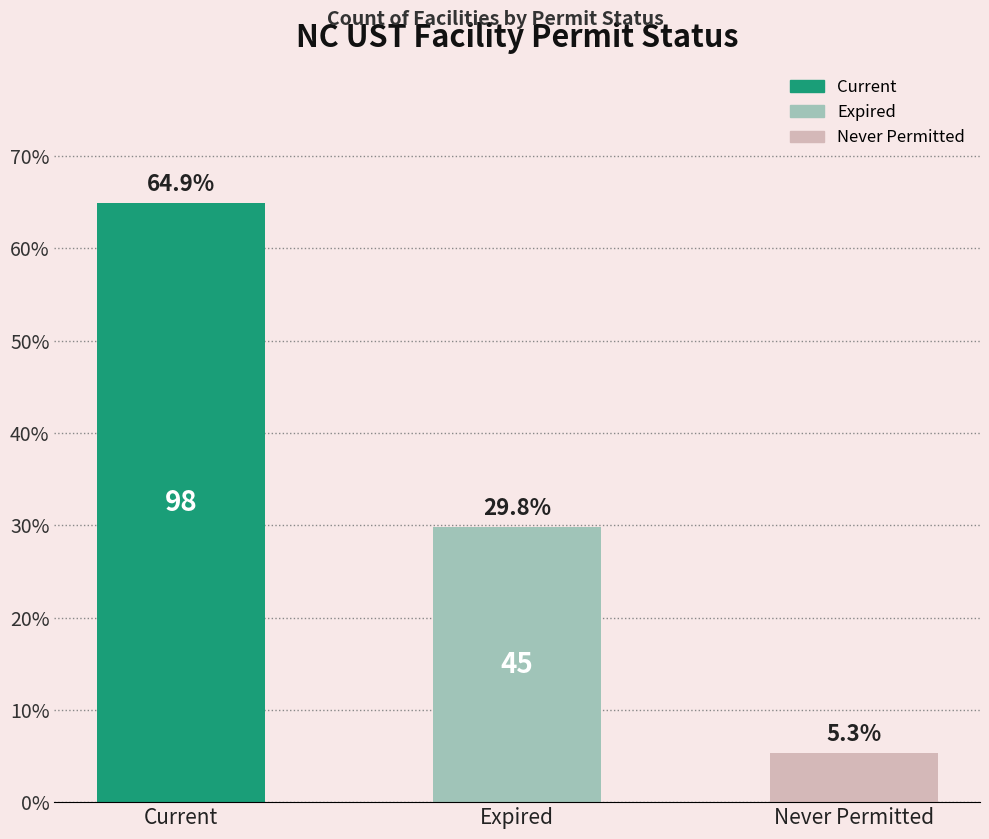

List the labels in order of value, smallest first.

Never Permitted, Expired, Current